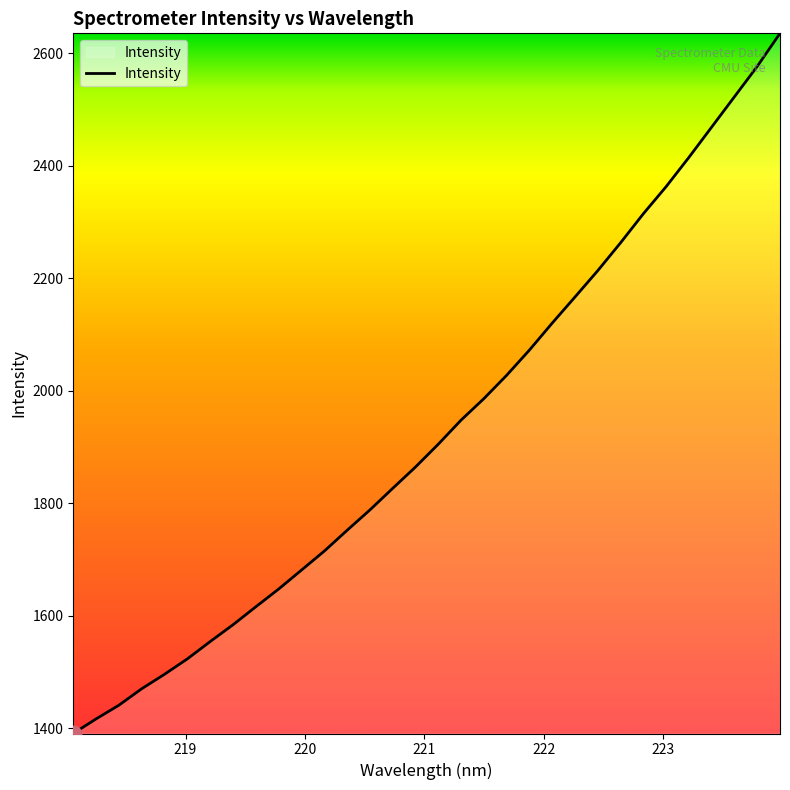

What is the smallest value displayed?

1390.9